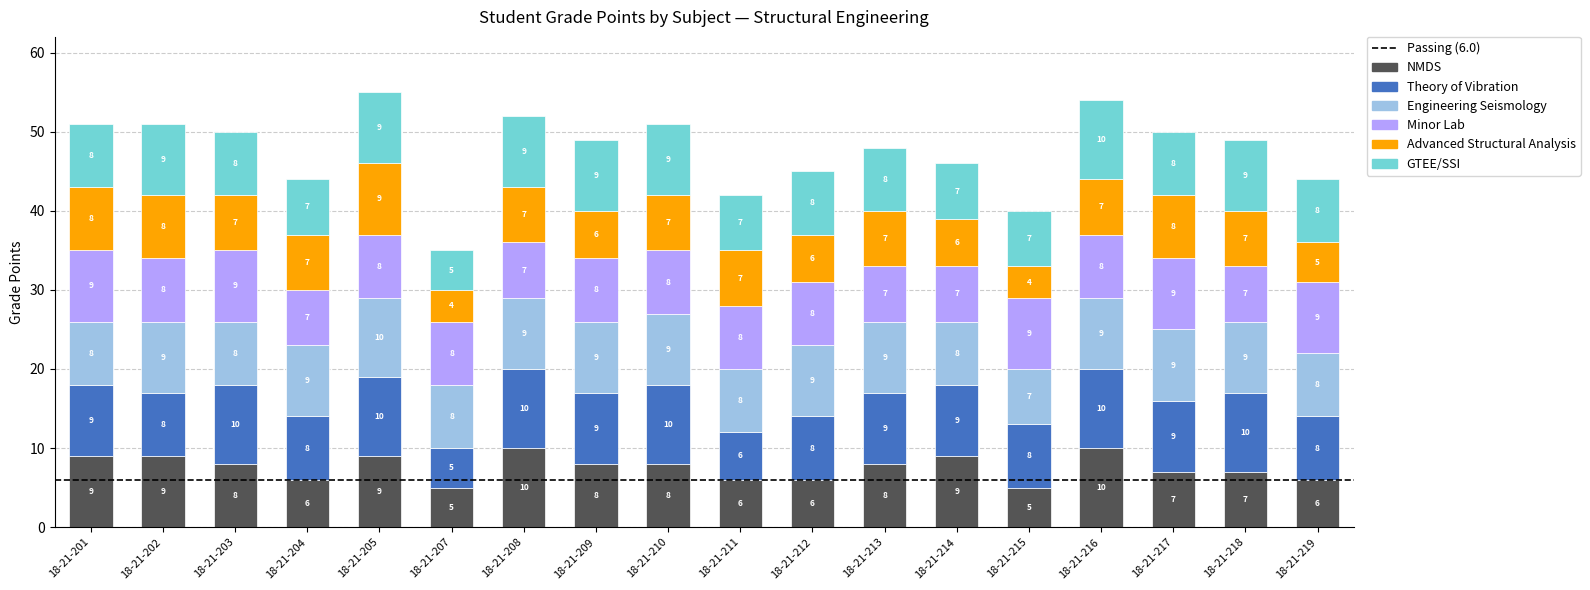

Is it true that NMDS equals 9 at 18-21-202?

True